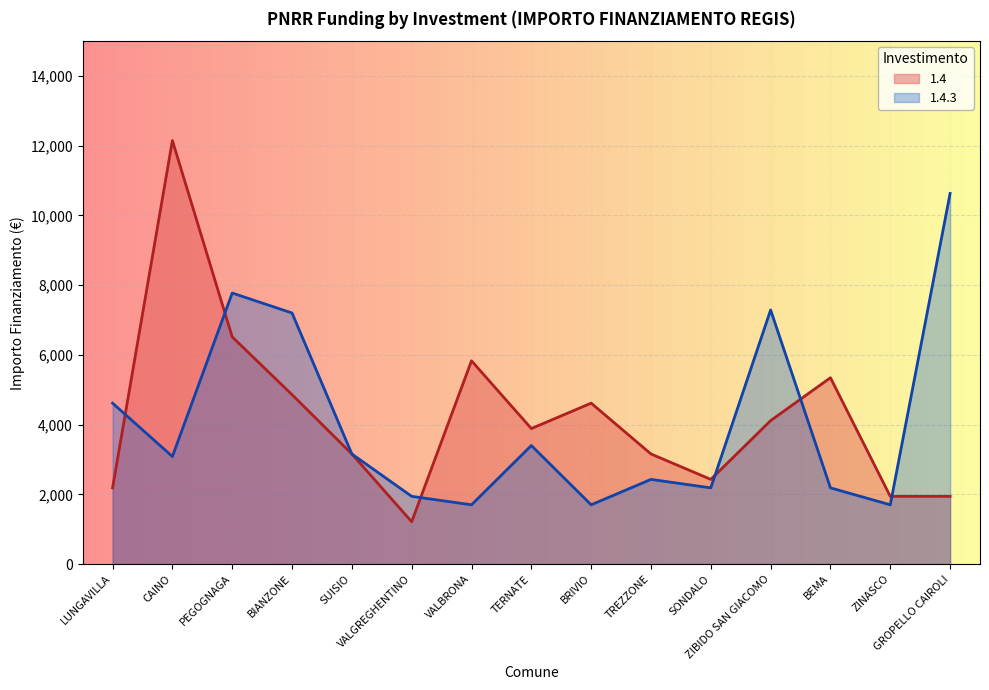

What is the difference between the highest and lowest values at PEGOGNAGA?

1259